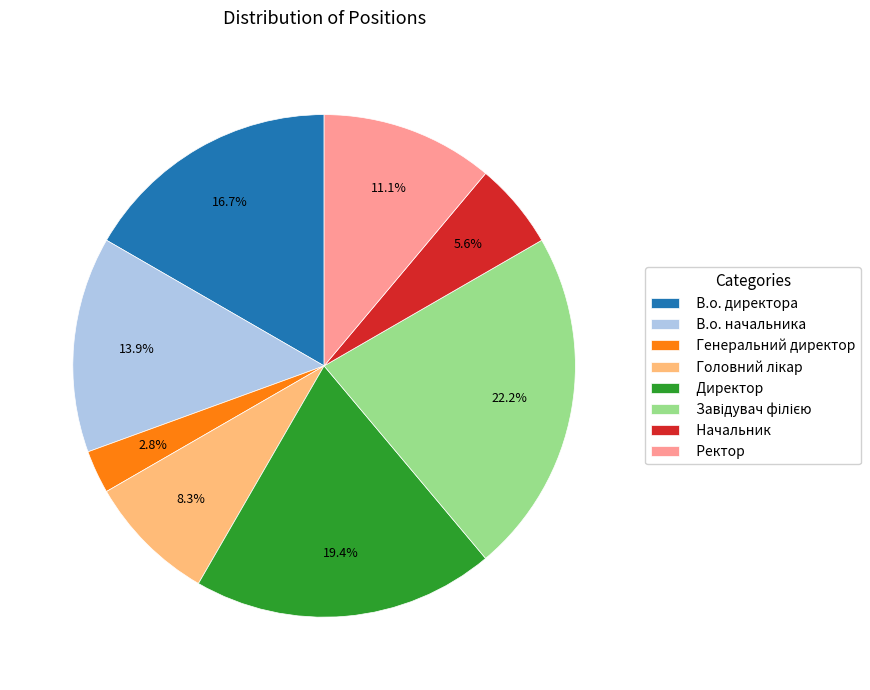

How many segments does this pie chart have?

8